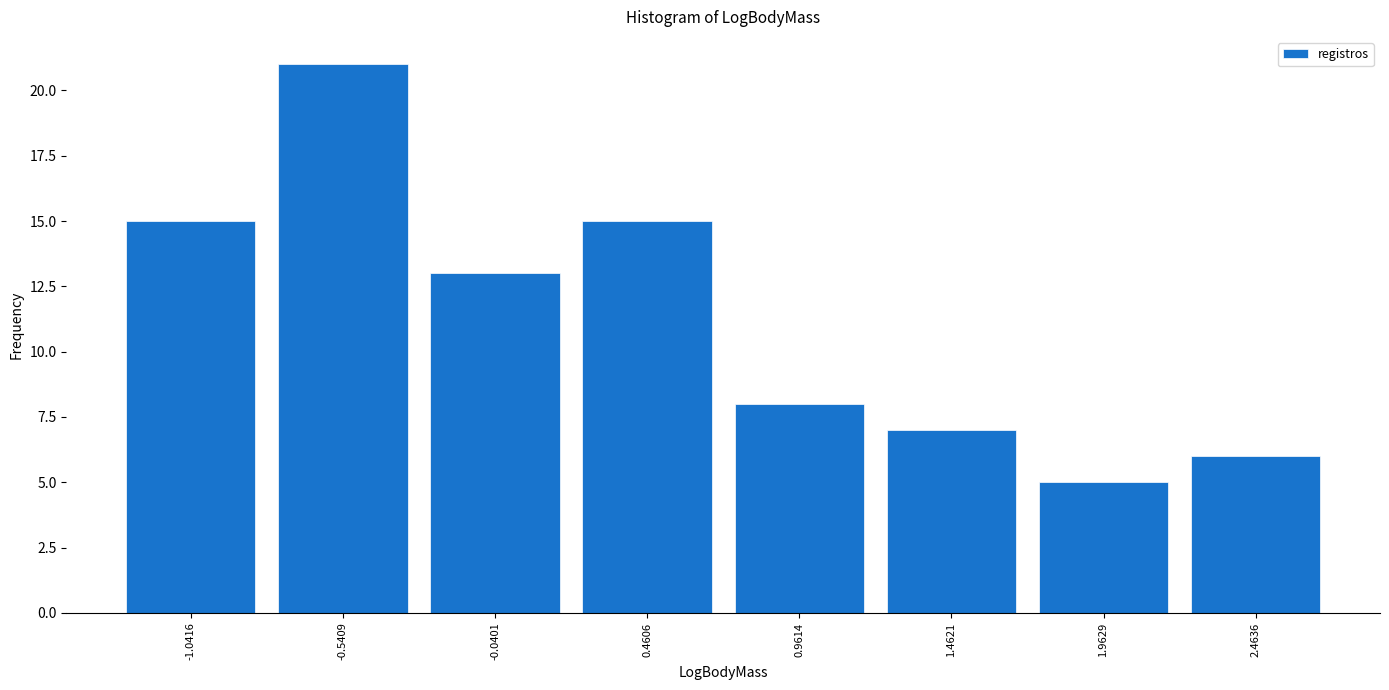

Reading left to right, transcribe this chart: for each bar, give the range it covers on the x-axis and its height. Neither the bar edges nor the heights are printed on the chart, so give them approximately, as read against the axes.

-1.3 to -0.8: 15
-0.8 to -0.3: 21
-0.3 to 0.2: 13
0.2 to 0.7: 15
0.7 to 1.2: 8
1.2 to 1.7: 7
1.7 to 2.2: 5
2.2 to 2.7: 6